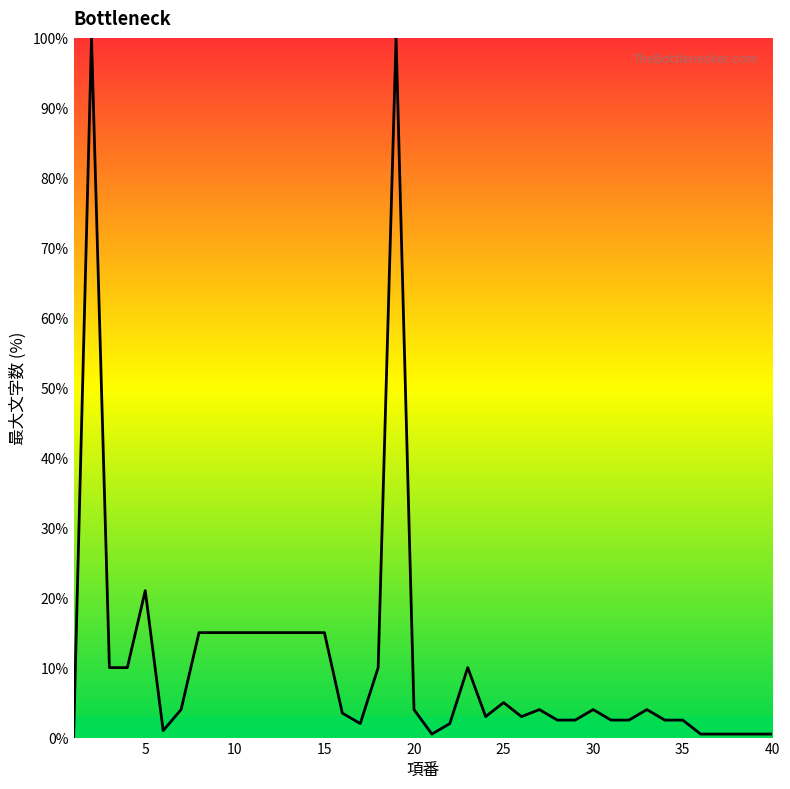

What is the difference between the maximum and minimum values?

100.0